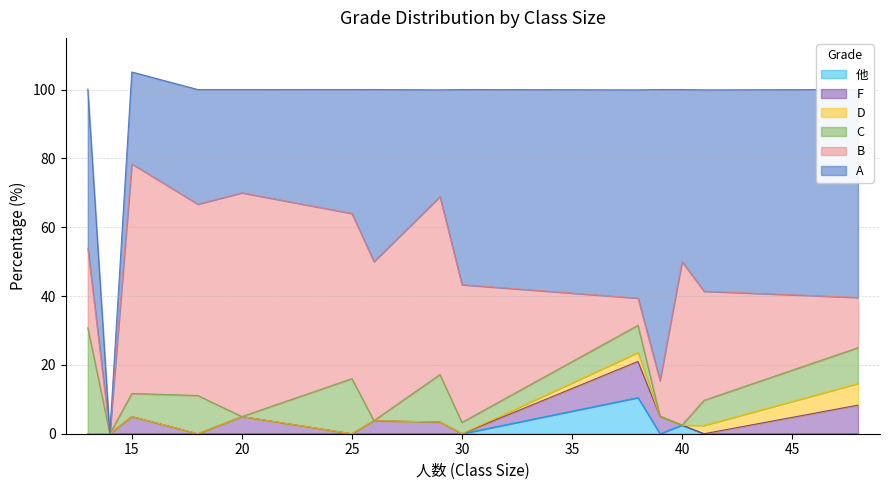

Between which two adjacent categories do B and F first intersect?

30 and 38